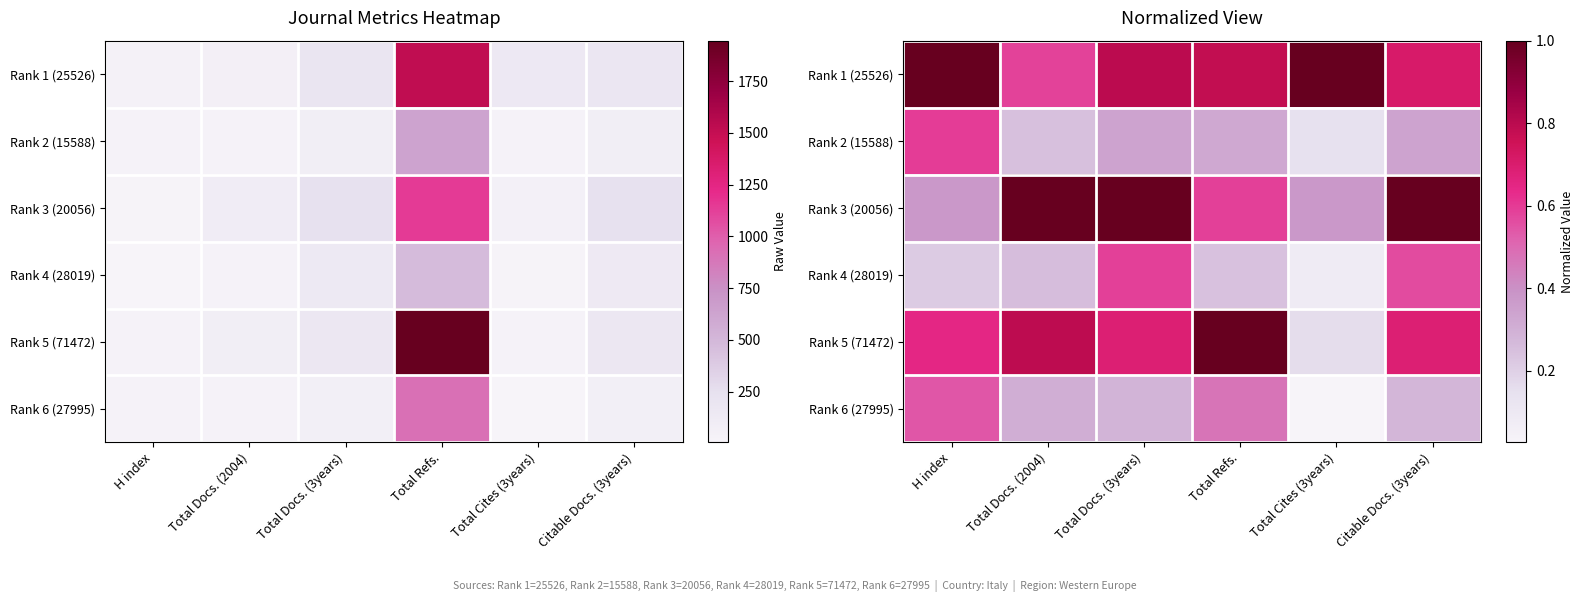

Is it true that Rank 4 (28019) equals 0.1 at Total Docs. (3years)?

False